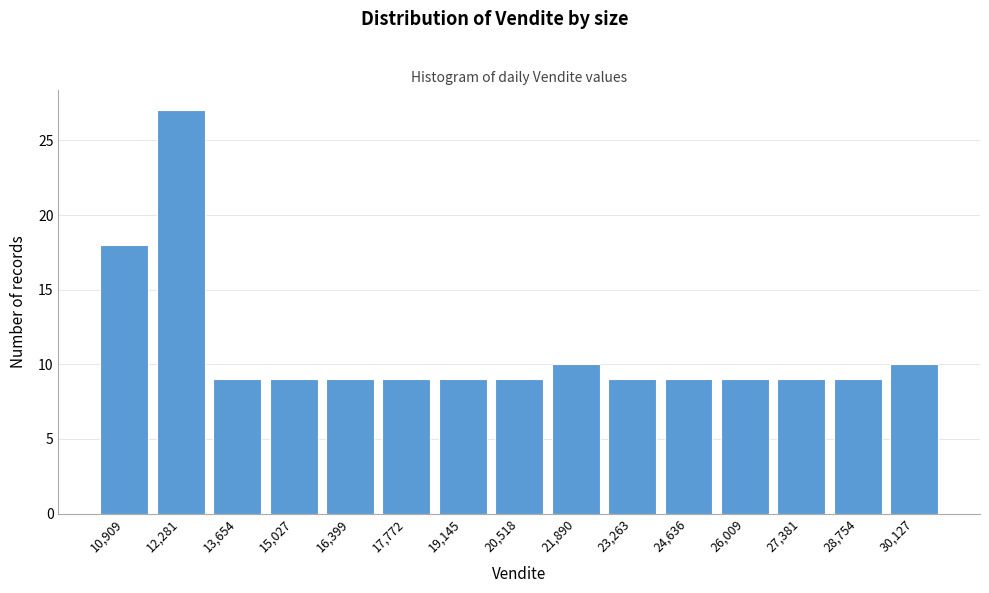

Reading right to left, extract all data points from this chart.

10	9	9	9	9	9	10	9	9	9	9	9	9	27	18